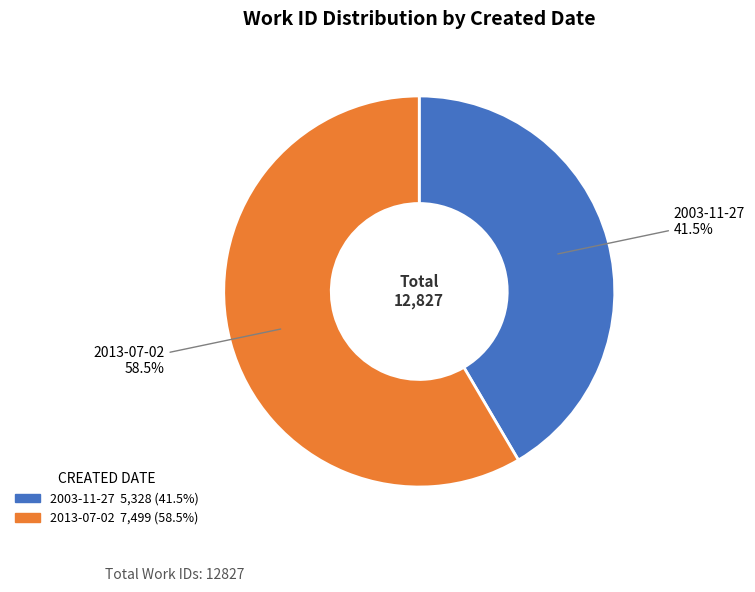

What is the ratio of the value at 2013-07-02 to the value at 2003-11-27?

1.4